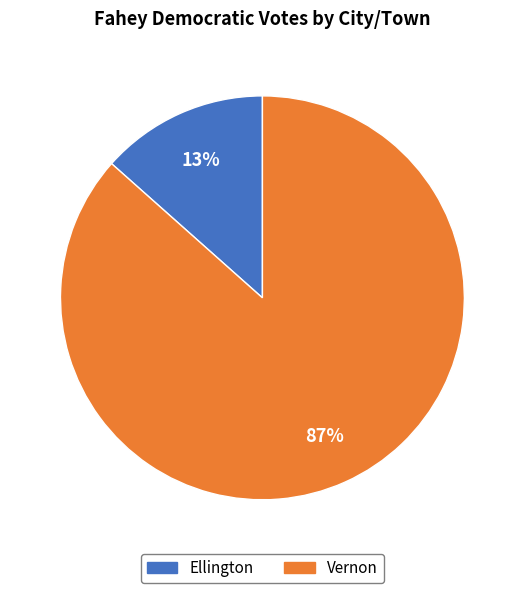

What is the majority slice?

Vernon